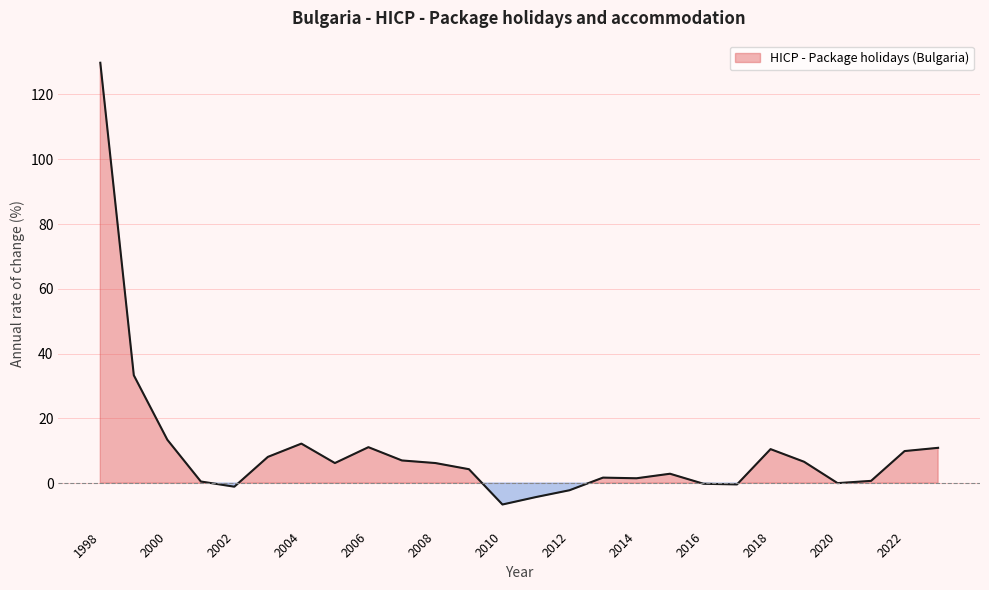

Where is the first local maximum?

2004